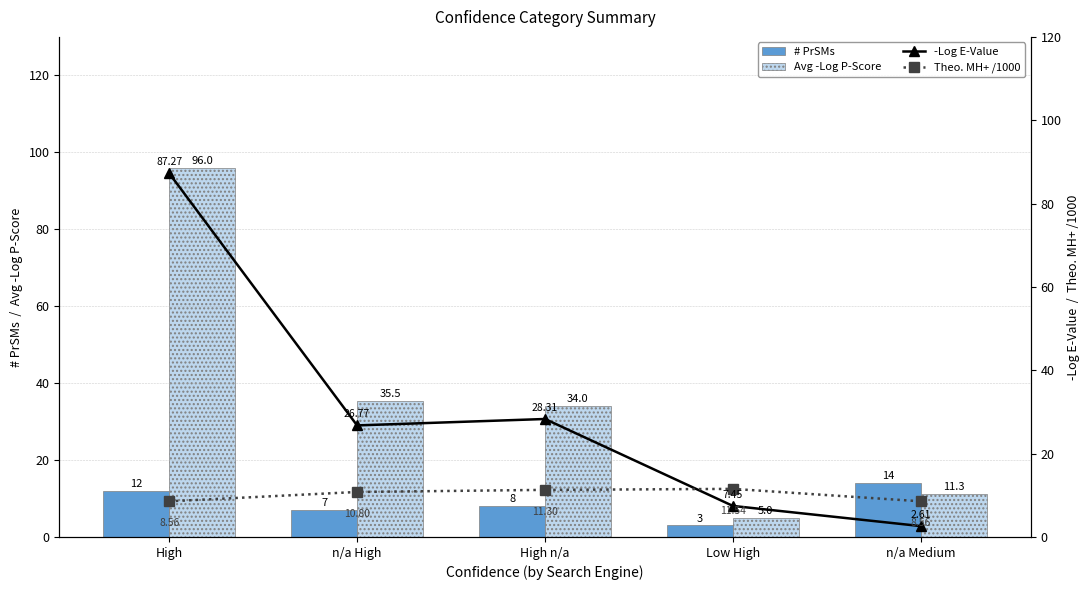

Rank the series by their maximum value, from highest to lowest.

Avg -Log P-Score, -Log E-Value, # PrSMs, Theo. MH+ /1000